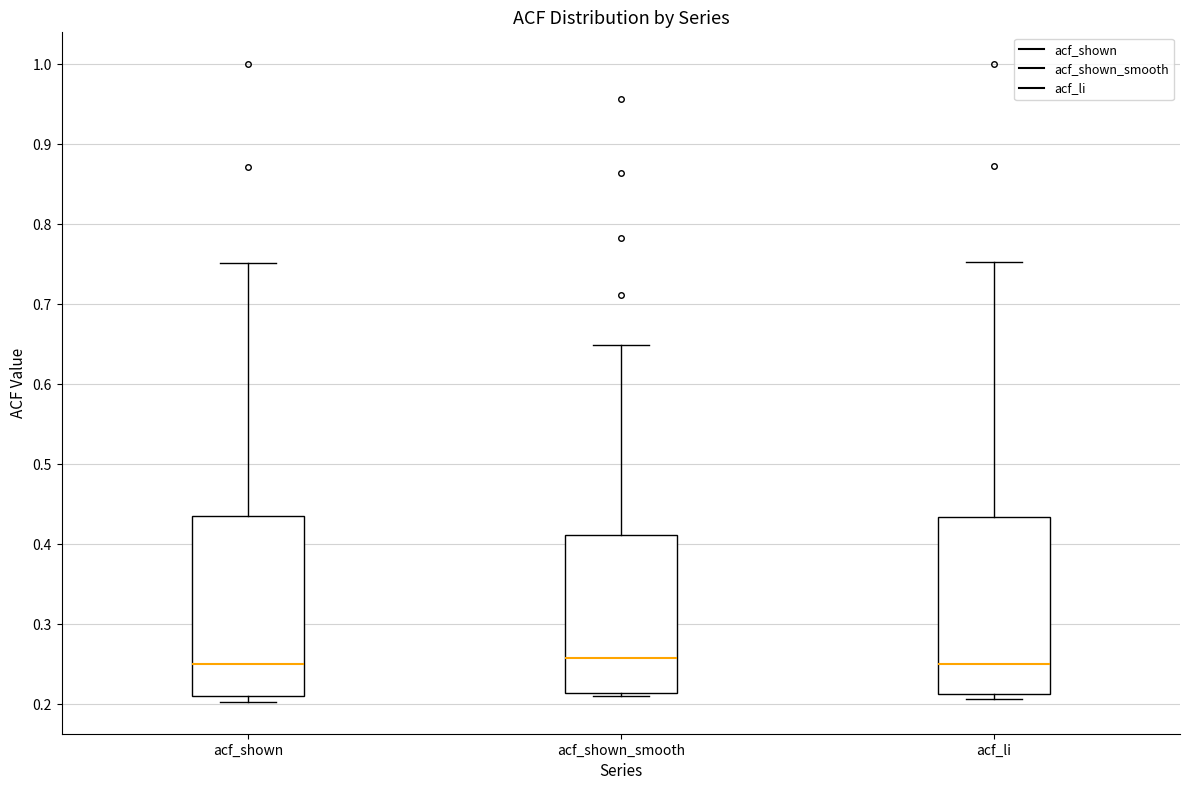

Reading left to right, read every box against the y-axis: the position of its median line, the range the box covers, and the ends of its whiskers. The values are not printed on the chart, so give them approximately, as read against the axis.

acf_shown: median 0.25, box 0.21 to 0.44, whiskers 0.20 to 0.75
acf_shown_smooth: median 0.26, box 0.21 to 0.41, whiskers 0.21 (just below the box's lower edge) to 0.65
acf_li: median 0.25, box 0.21 to 0.43, whiskers 0.21 (just below the box's lower edge) to 0.75